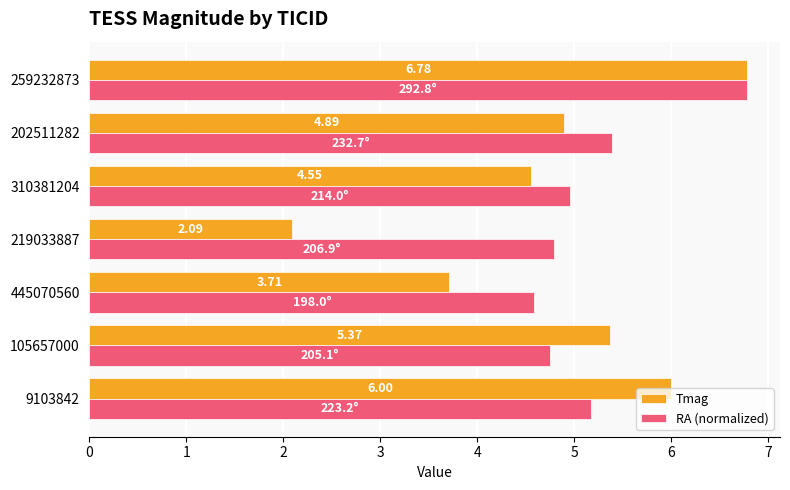

Which label corresponds to the largest value in the chart?

259232873